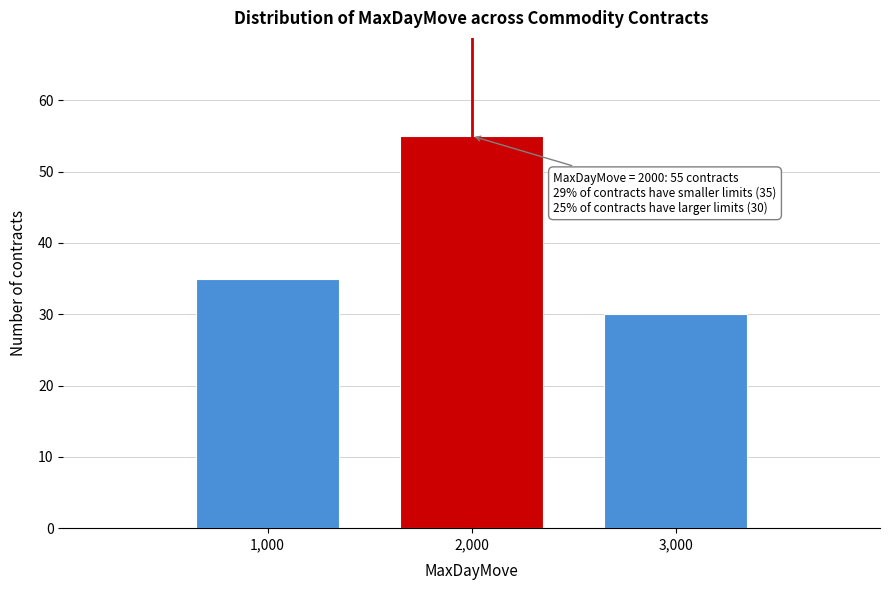

Reading right to left, transcribe all the data shown in this chart.

30	55	35